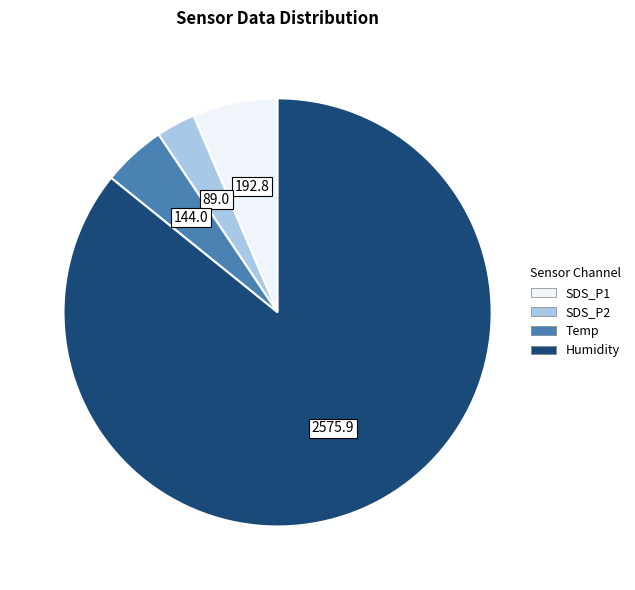

Count the number of slices in the pie.

4